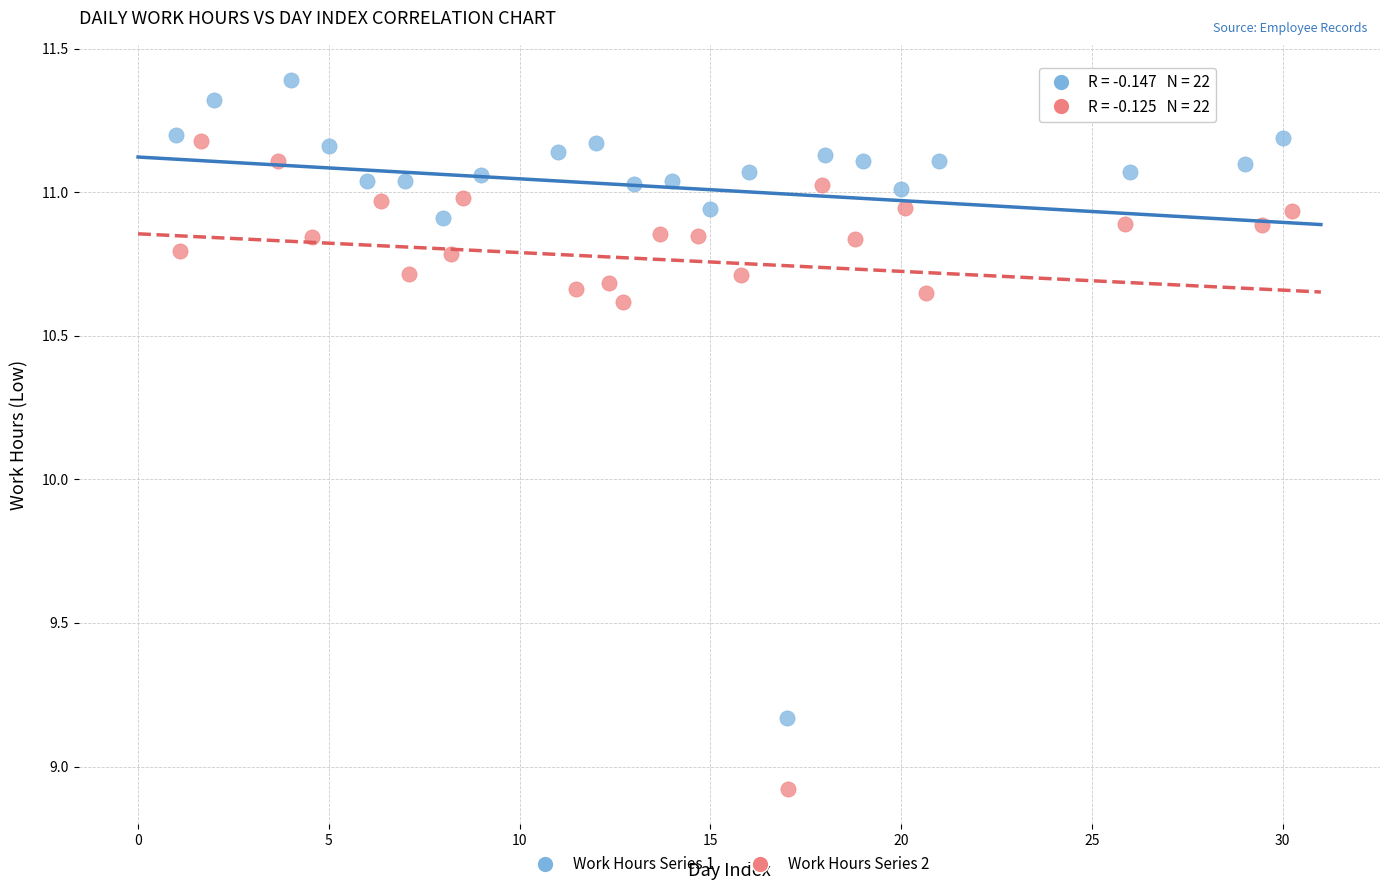

Which series reaches the minimum Y coordinate?

Work Hours Series 2